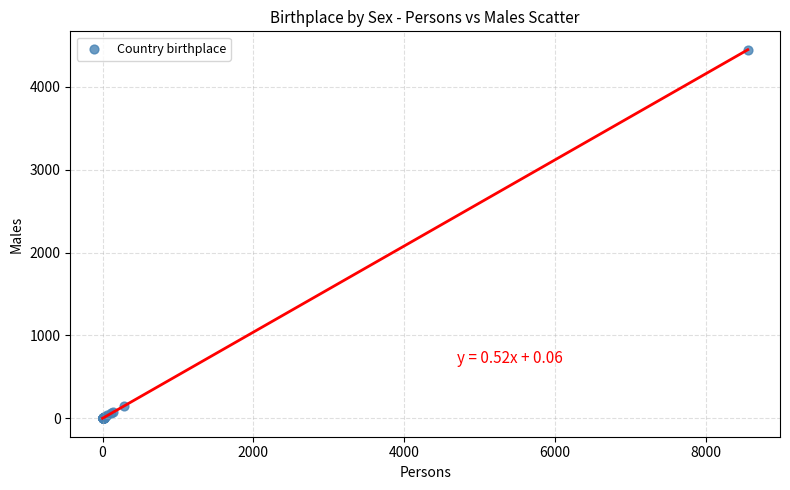

What Y value in the scatter plot is closest to 2224?

151